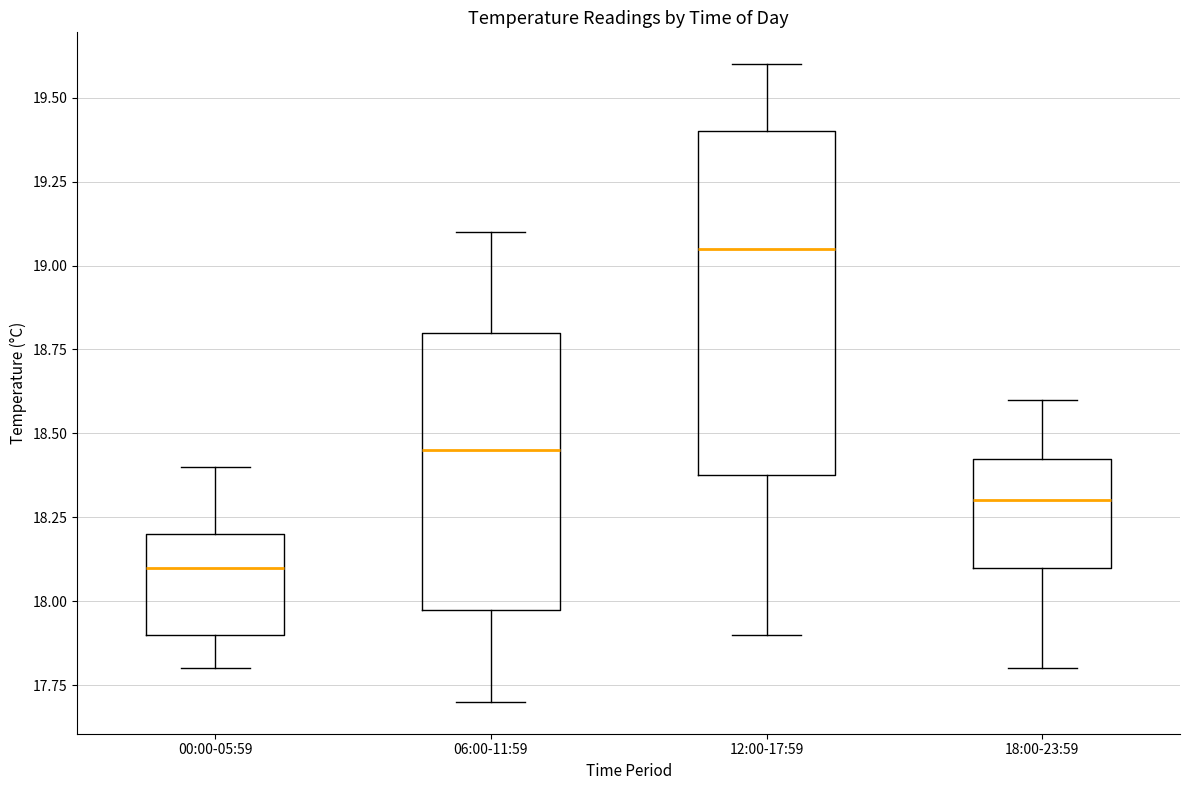

Reading left to right, transcribe this box plot: for each box, give where its median line is, the range the box spans, and where its two whiskers end, as read against the y-axis. The values are not printed on the chart, so give them approximately, as read against the axis.

00:00-05:59: median 18.10, box 17.90 to 18.20, whiskers 17.80 to 18.40
06:00-11:59: median 18.45, box 18.00 to 18.80, whiskers 17.70 to 19.10
12:00-17:59: median 19.05, box 18.40 to 19.40, whiskers 17.90 to 19.60
18:00-23:59: median 18.30, box 18.10 to 18.45, whiskers 17.80 to 18.60